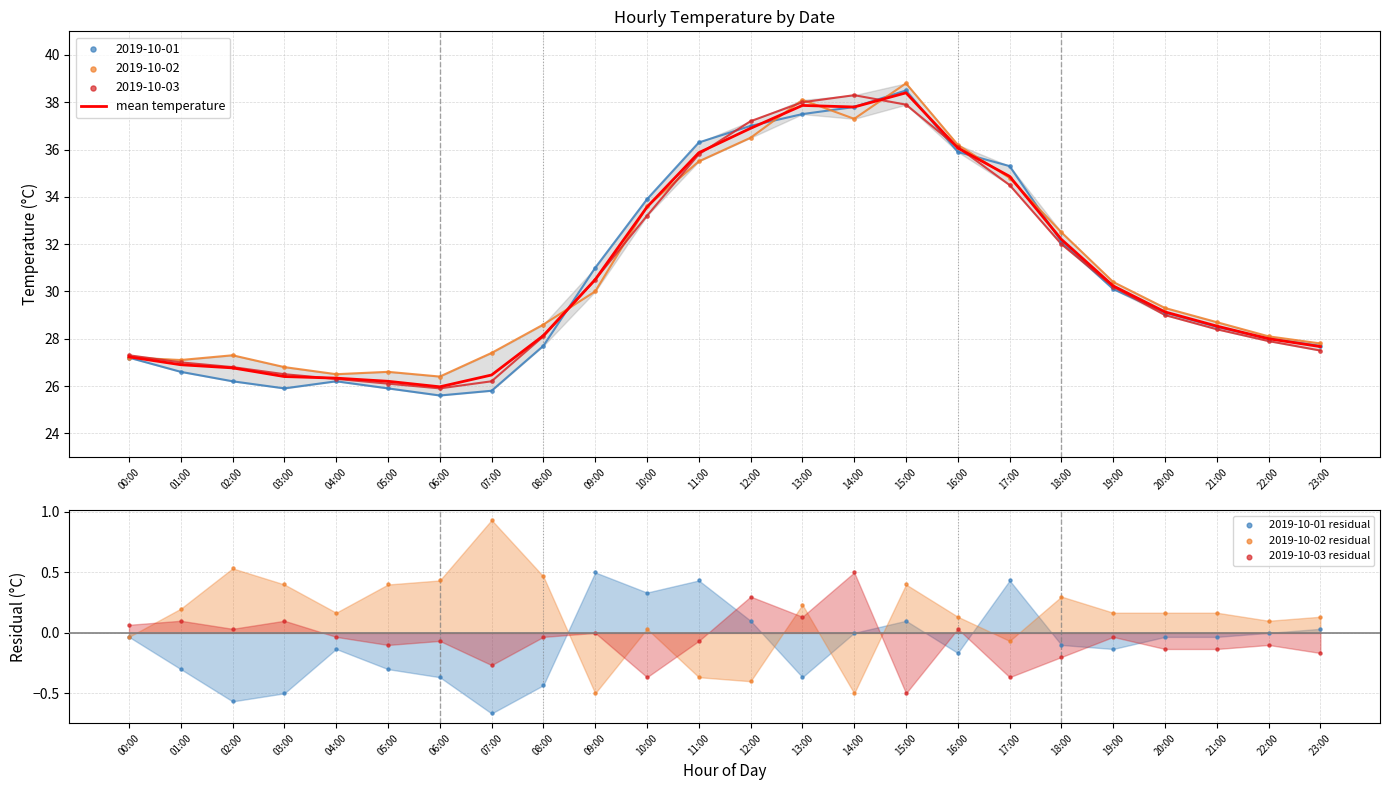

Which series has the largest total across all categories?

mean temperature